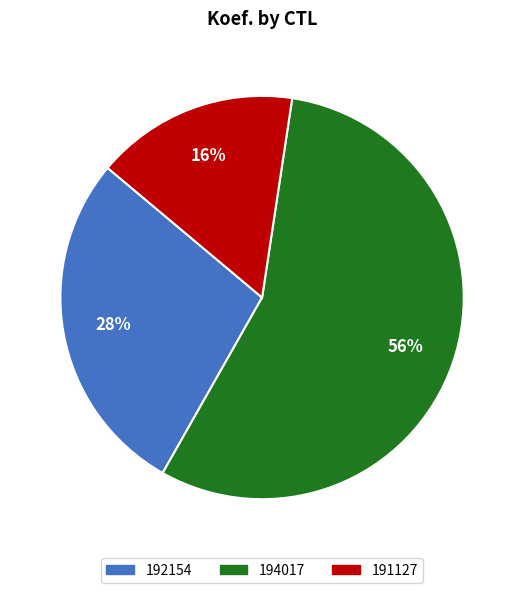

Which slice is the largest?

194017